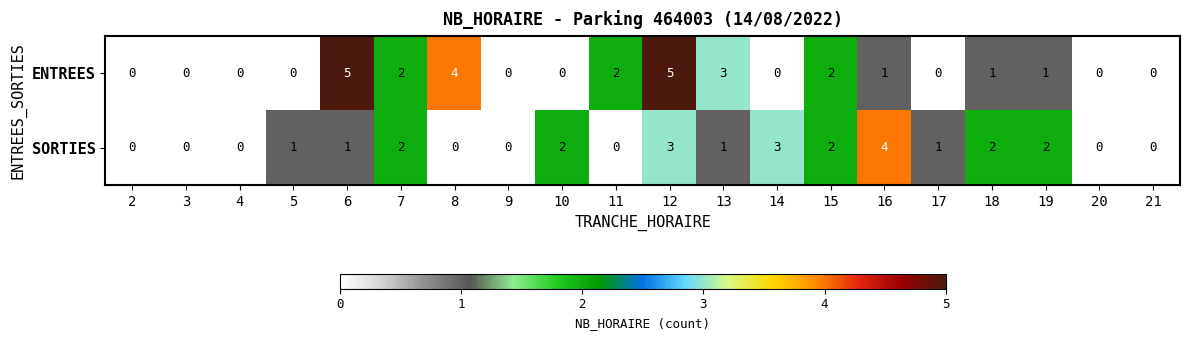

Is it true that ENTREES equals 3 at 13?

True